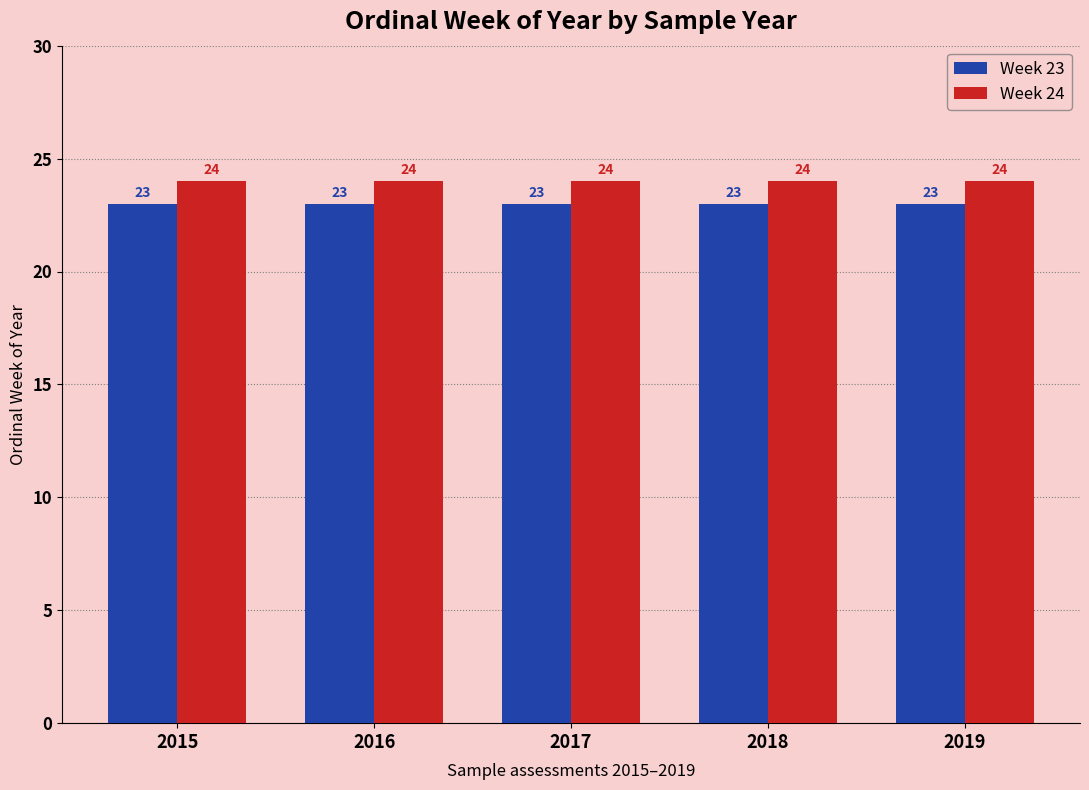

At how many categories does at least one series exceed 23?

5